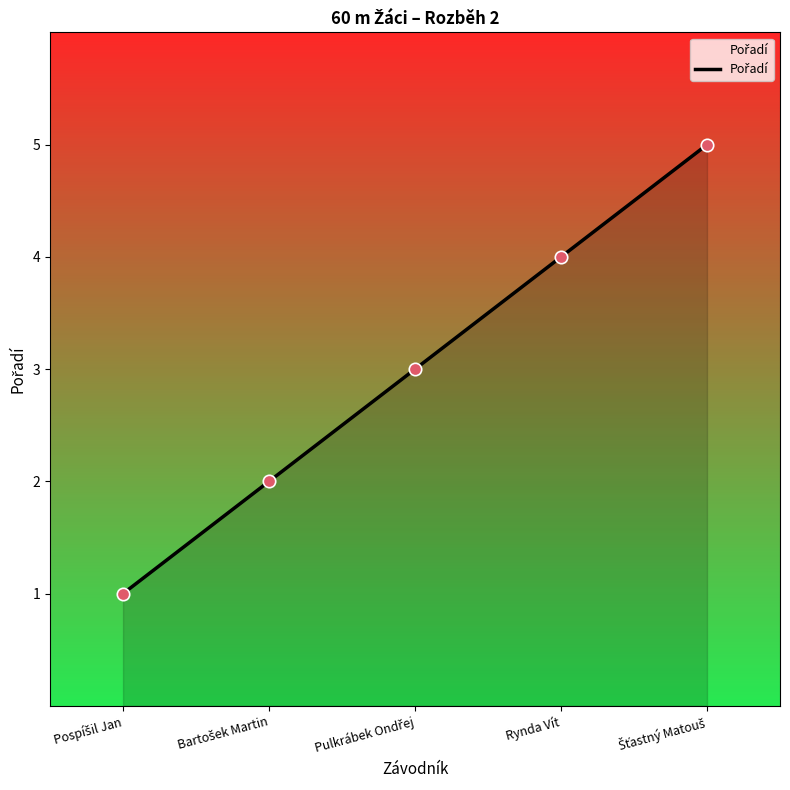

True or false: the data has more than 0 interior local peaks.

False